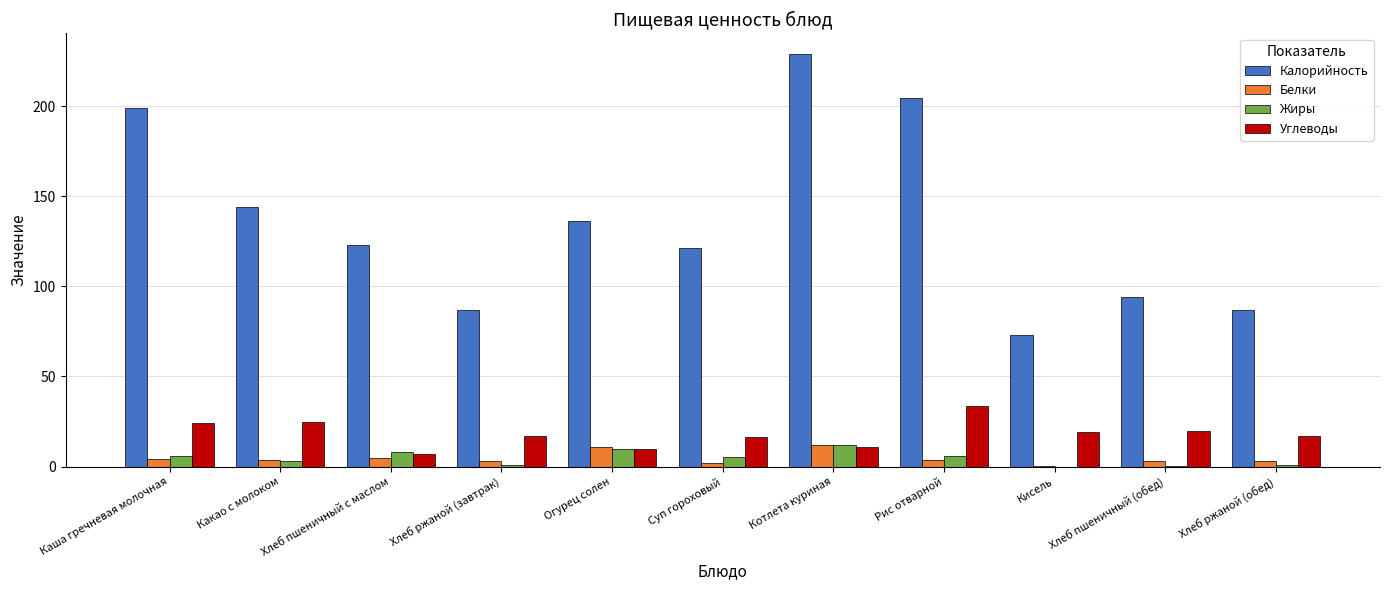

What is the approximate value of Углеводы at Кисель?

19.0